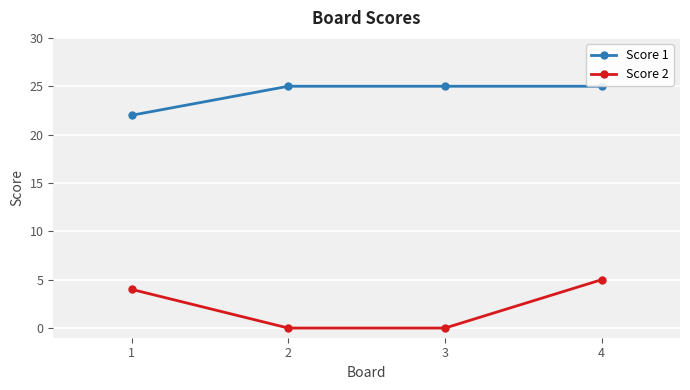

What is the difference between the Score 2 values at 3 and 1?

4